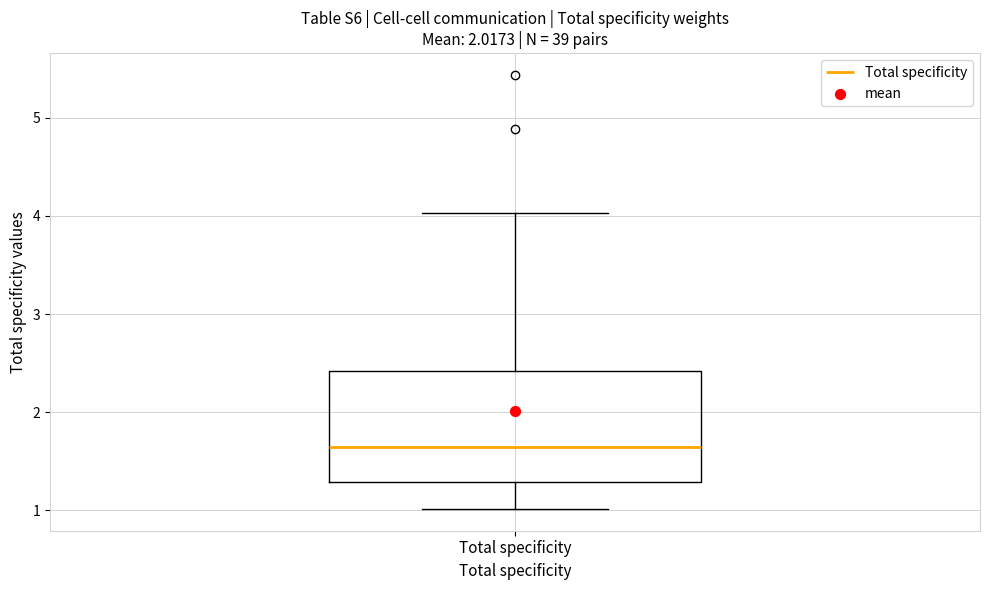

Transcribe this box plot: give where the median line is, the range the box spans, and where the two whiskers end, as read against the y-axis. The values are not printed on the chart, so give them approximately, as read against the axis.

median 1.7, box 1.3 to 2.4, whiskers 1.0 to 4.0